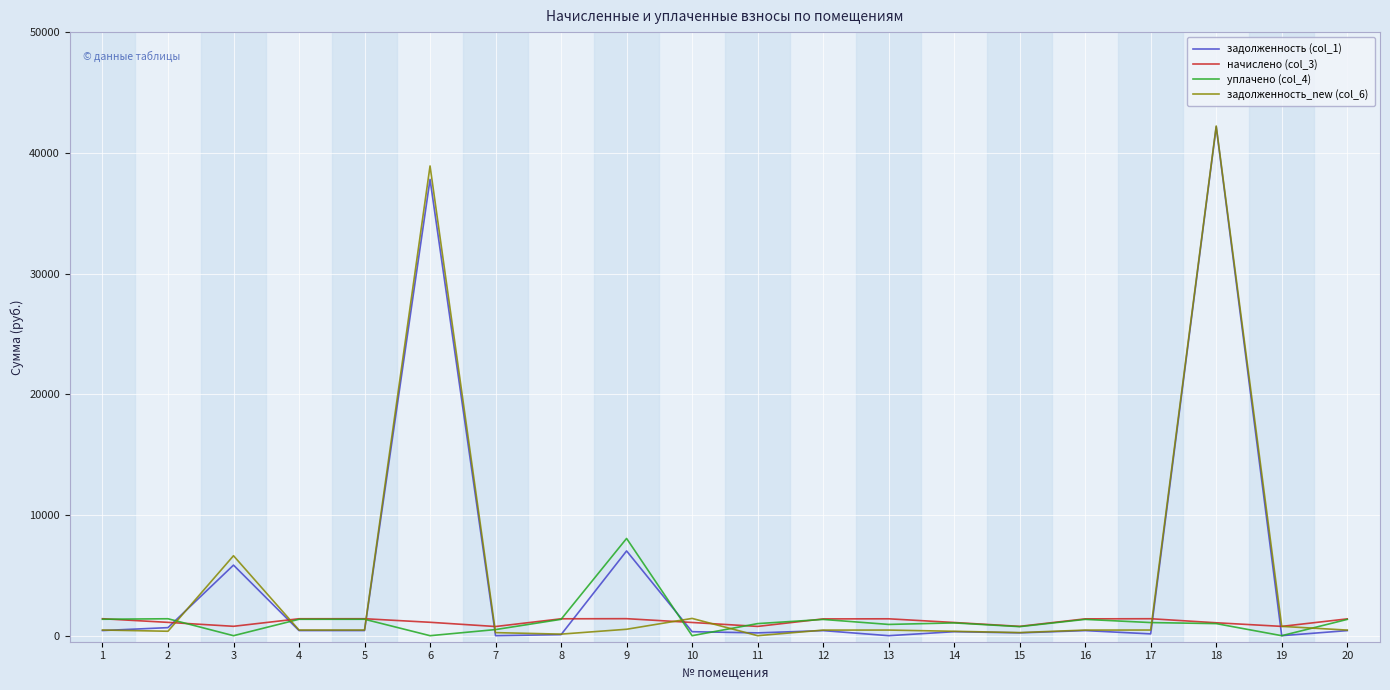

At how many categories does at least one series exceed 11412?

2